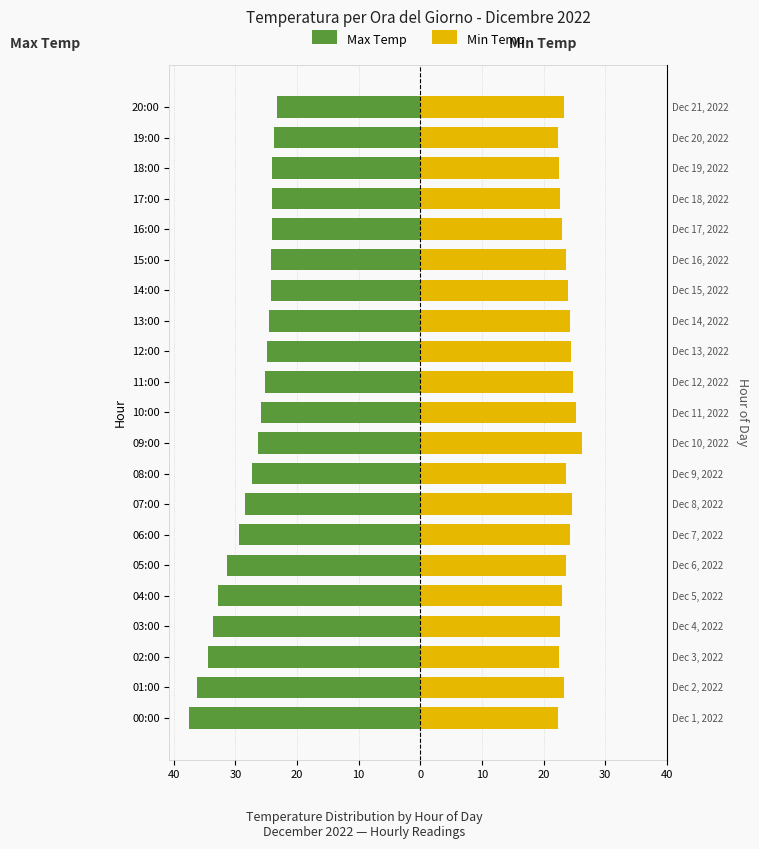

What is the difference between the second highest and minimum values in the Min Temp series?

2.8